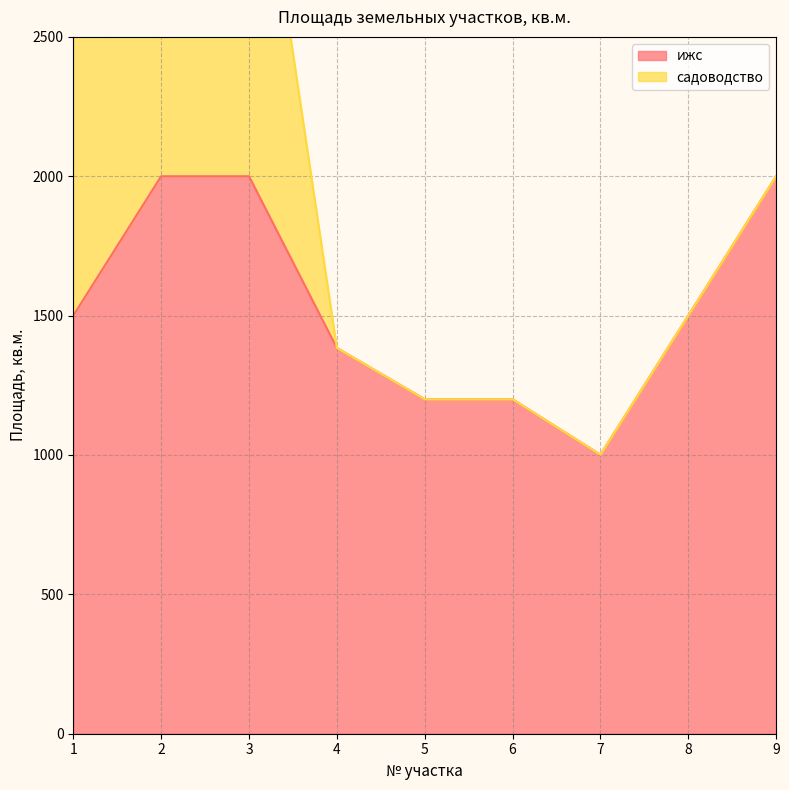

What is the minimum value for ижс?

1001